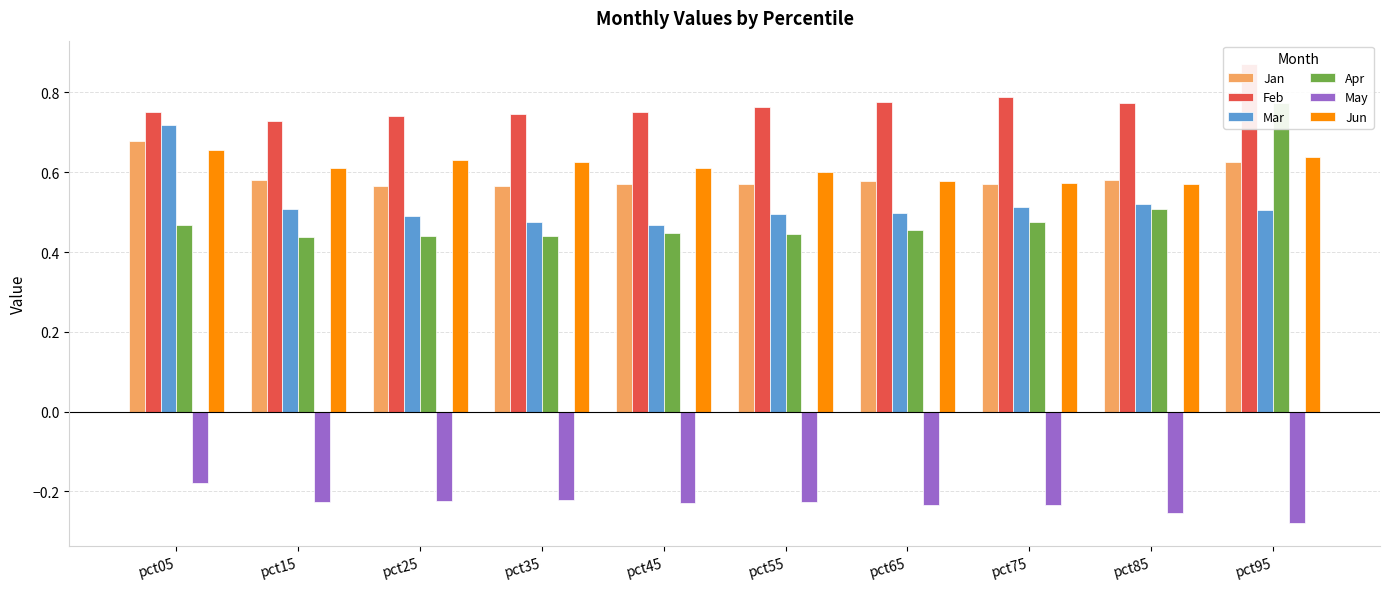

List the labels in order of May value, largest first.

pct05, pct35, pct25, pct55, pct15, pct45, pct75, pct65, pct85, pct95